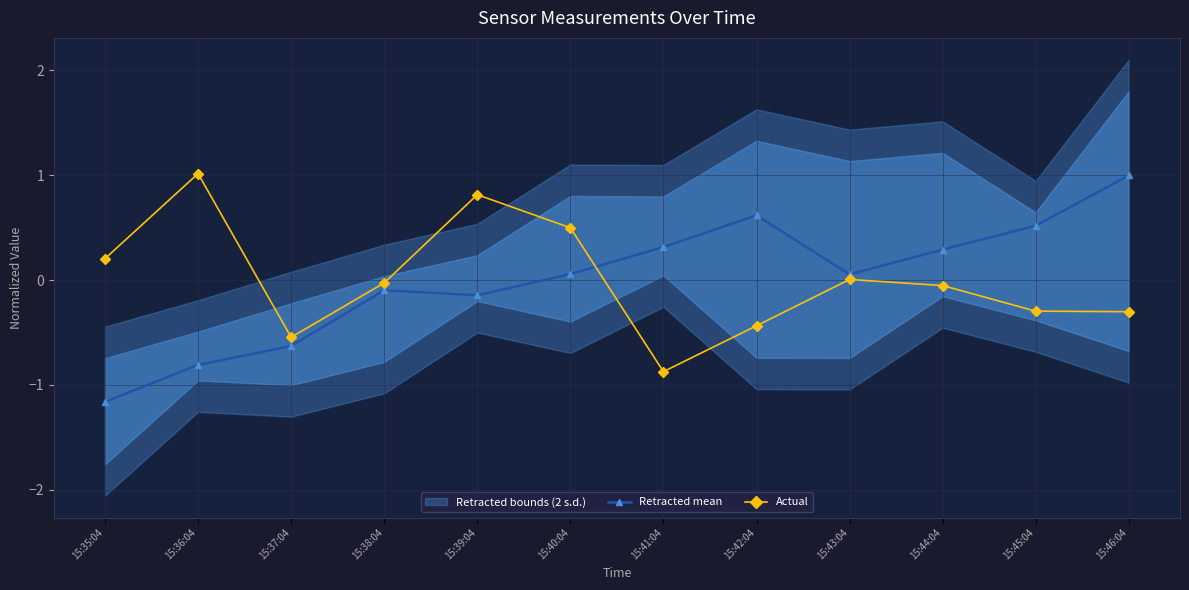

List the series in order of their peak value, lowest first.

Retracted mean, Actual